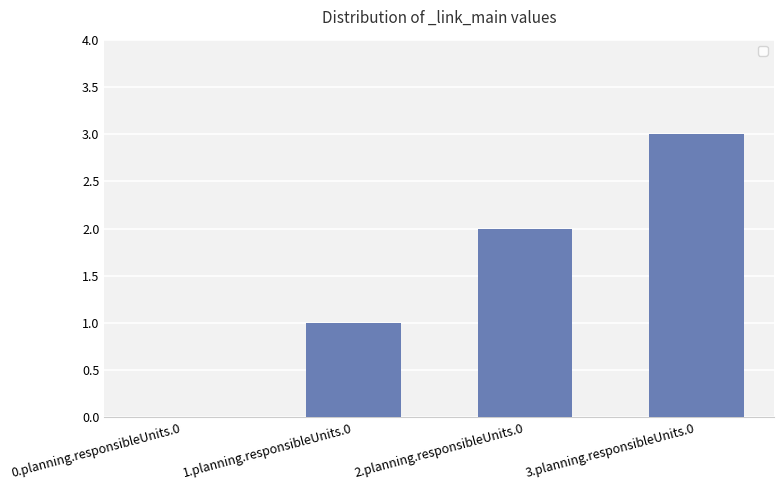

Reading left to right, list all the values displayed in this chart.

0.planning.responsibleUnits.0=0	1.planning.responsibleUnits.0=1	2.planning.responsibleUnits.0=2	3.planning.responsibleUnits.0=3